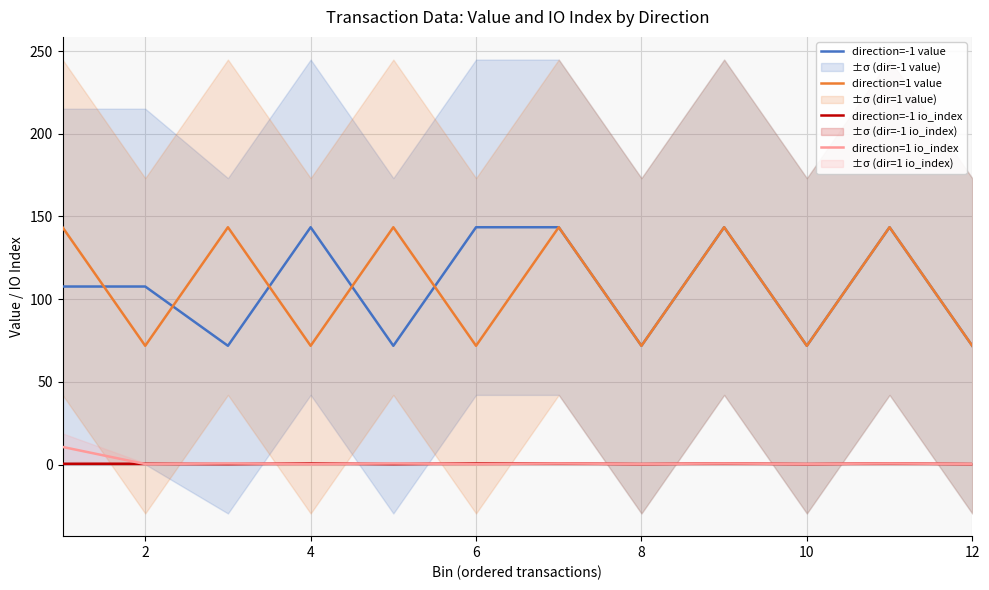

What is the difference between the direction=1 io_index values at 6 and 4?

0.0